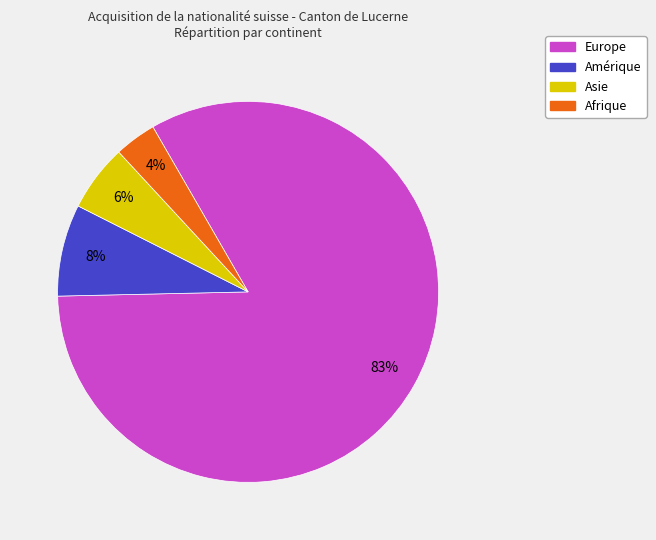

Does any single category account for the majority?

Yes